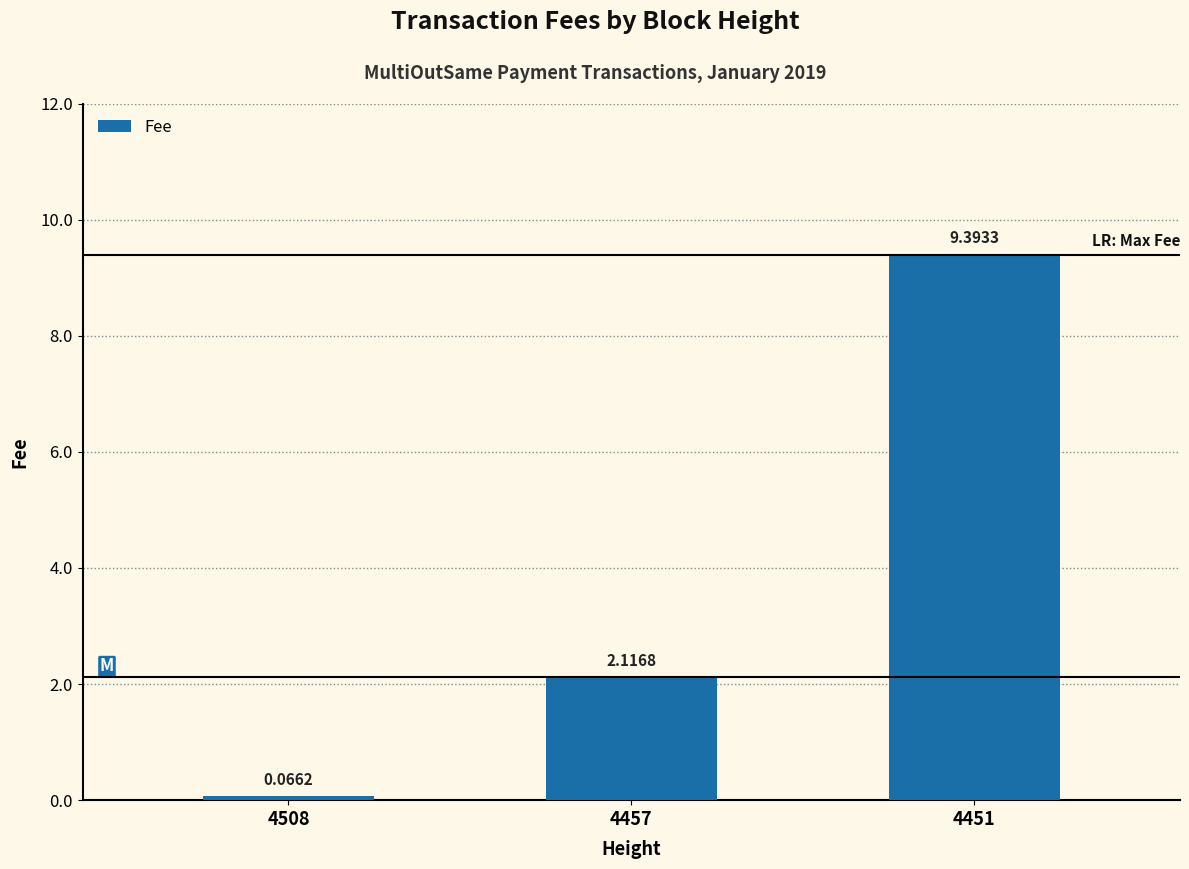

What is the difference between the maximum and minimum values?

9.3